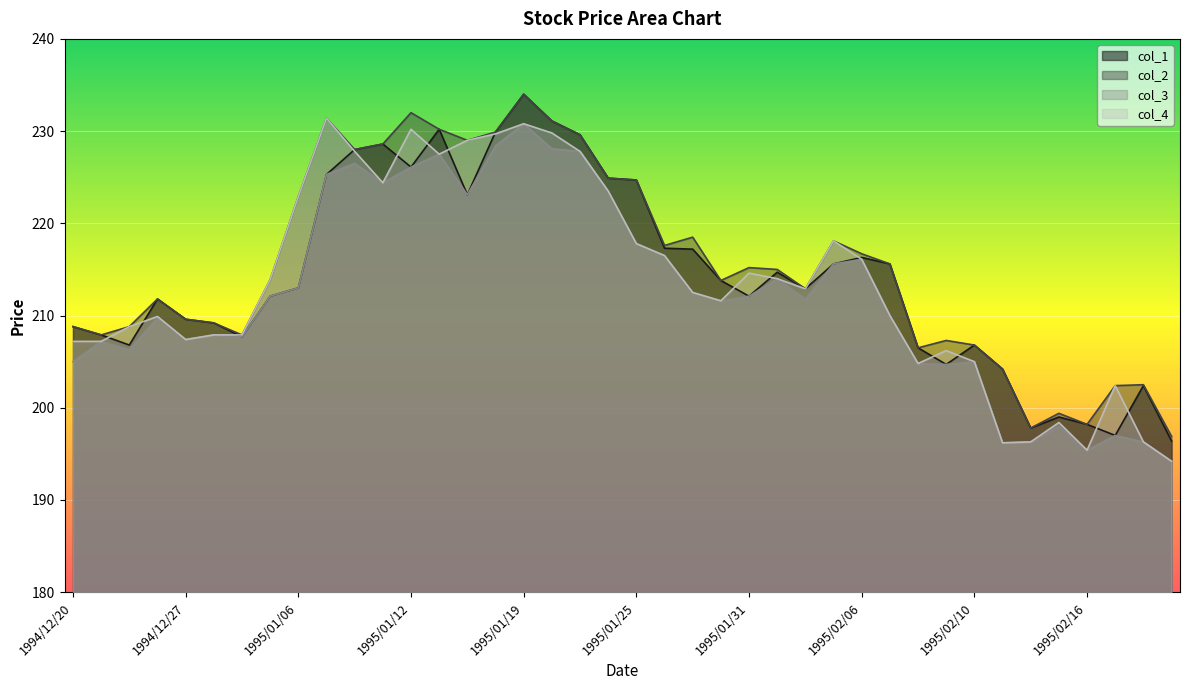

Which series has the largest range (max minus min)?

col_1